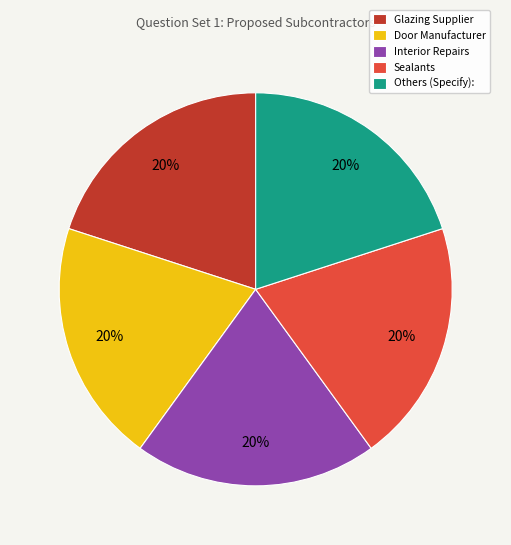

What is the ratio of the value at Others (Specify): to the value at Glazing Supplier?

1.0